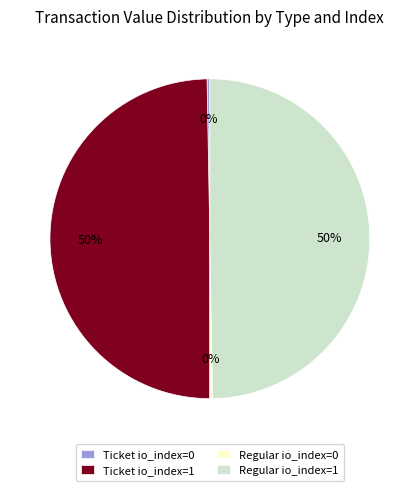

What is the ratio of the value at Regular io_index=1 to the value at Ticket io_index=1?

1.0